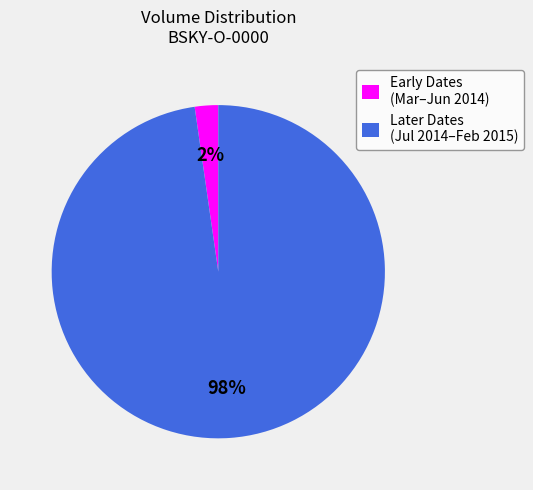

Which category has the smallest portion of the pie?

Early Dates (Mar–Jun 2014)